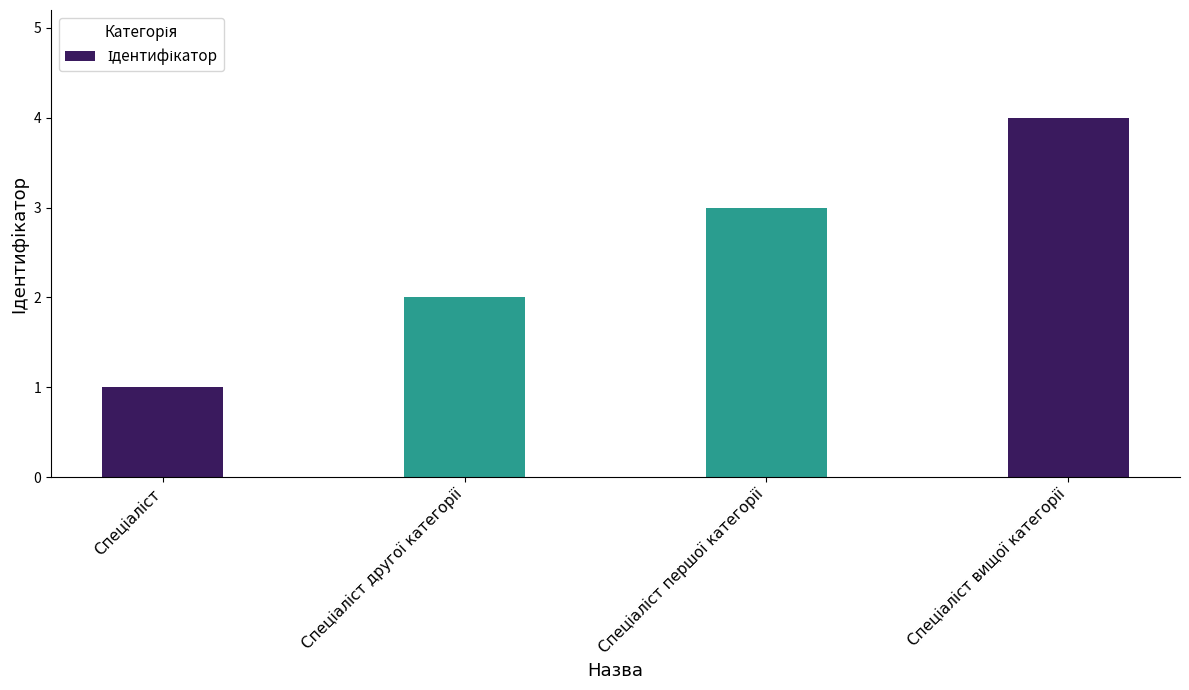

What is the difference between the maximum and minimum values?

3